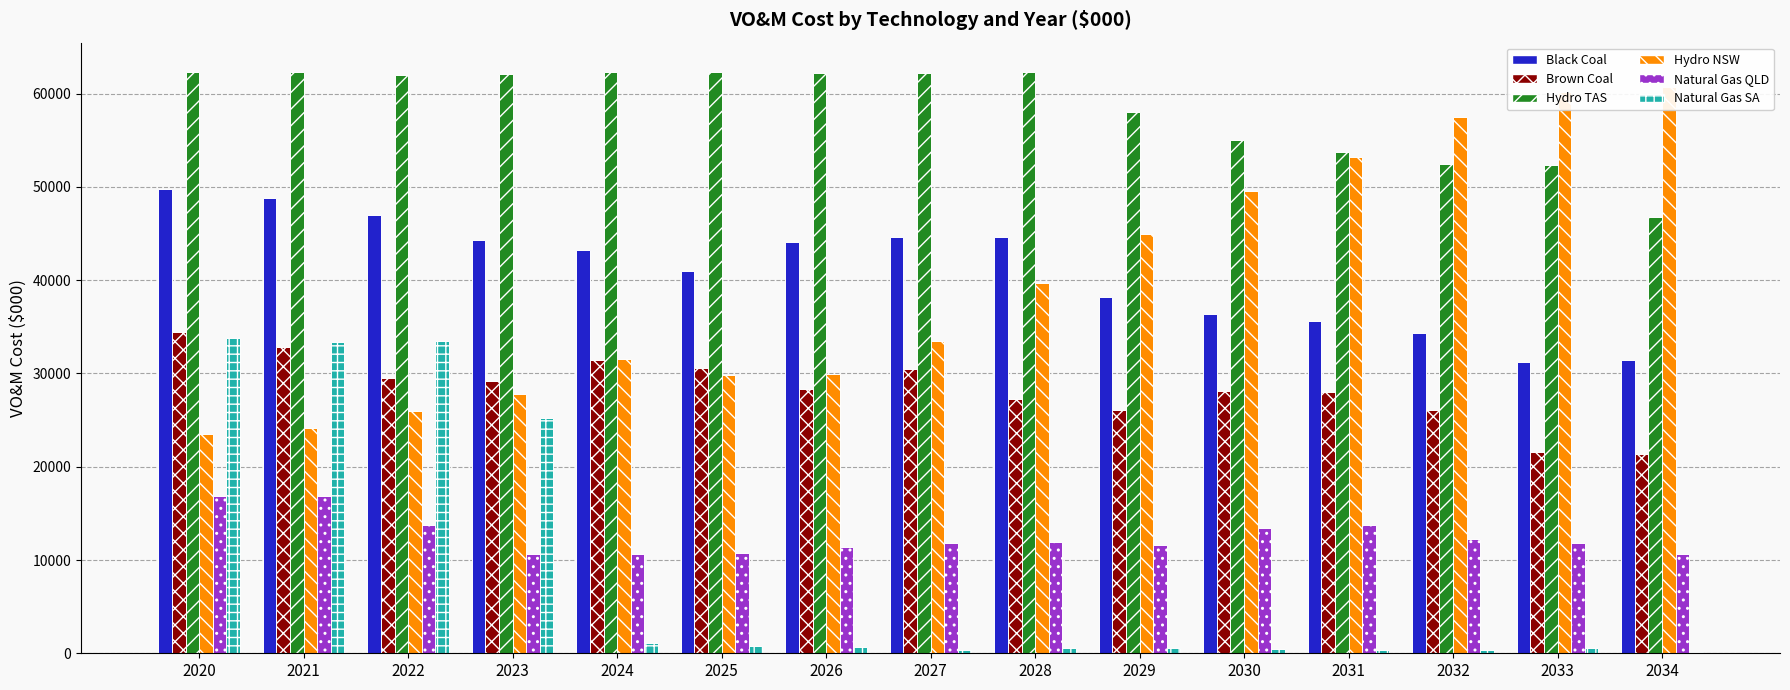

What are all the series names shown in the legend?

Black Coal, Brown Coal, Hydro TAS, Hydro NSW, Natural Gas QLD, Natural Gas SA